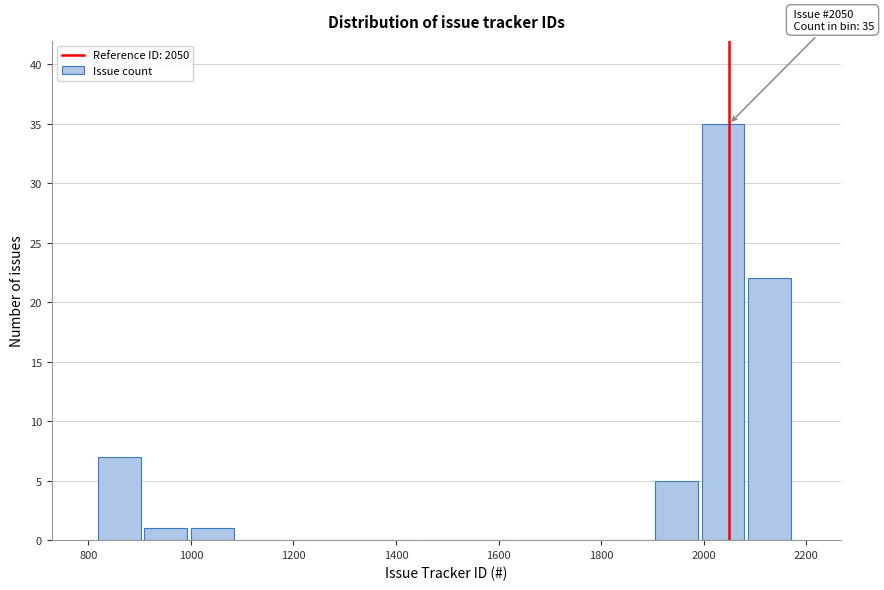

Over which range of the x-axis is the bar tallest?

2000 to 2080